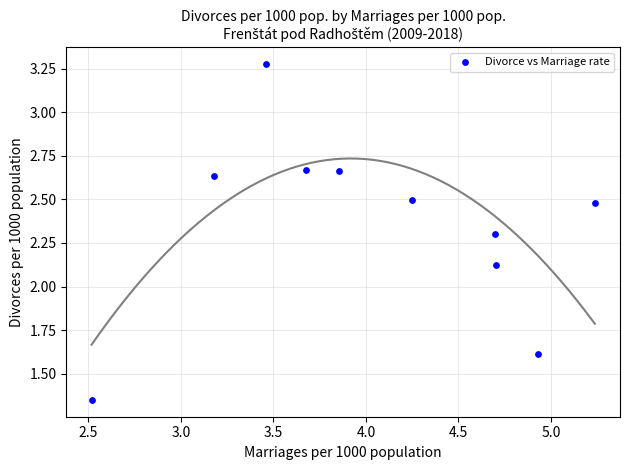

What is the average X value?

4.1